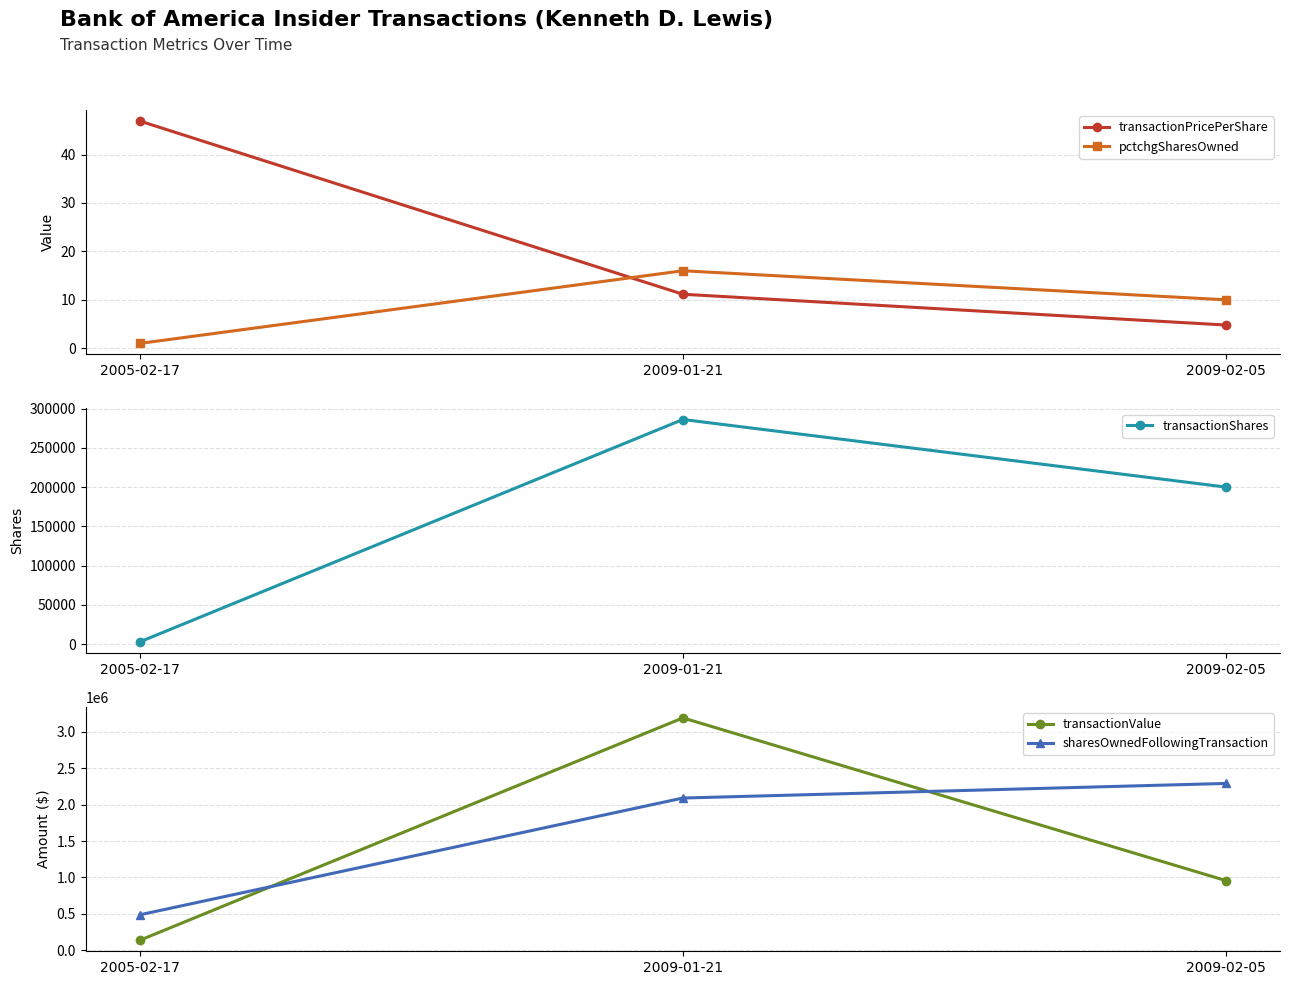

How many data points in pctchgSharesOwned are above 10?

1